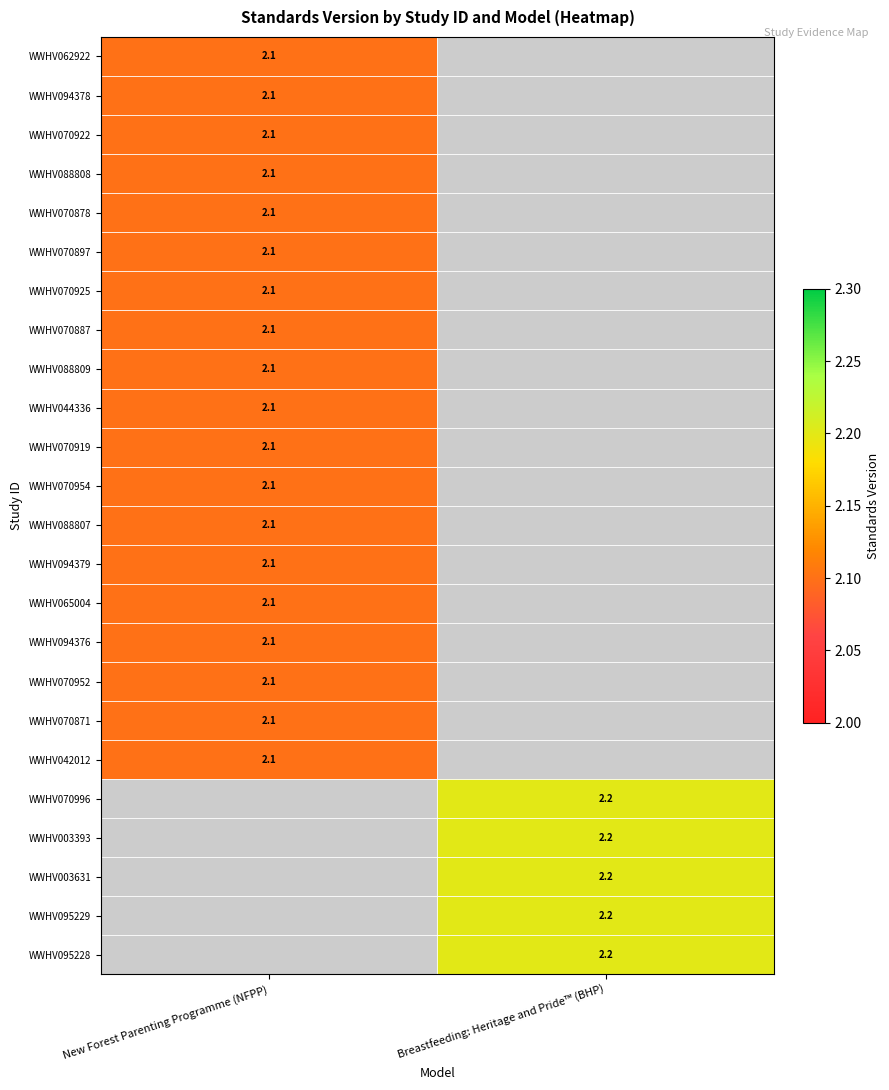

True or false: WWHV070954 has a value of 2.1 at New Forest Parenting Programme (NFPP).

True